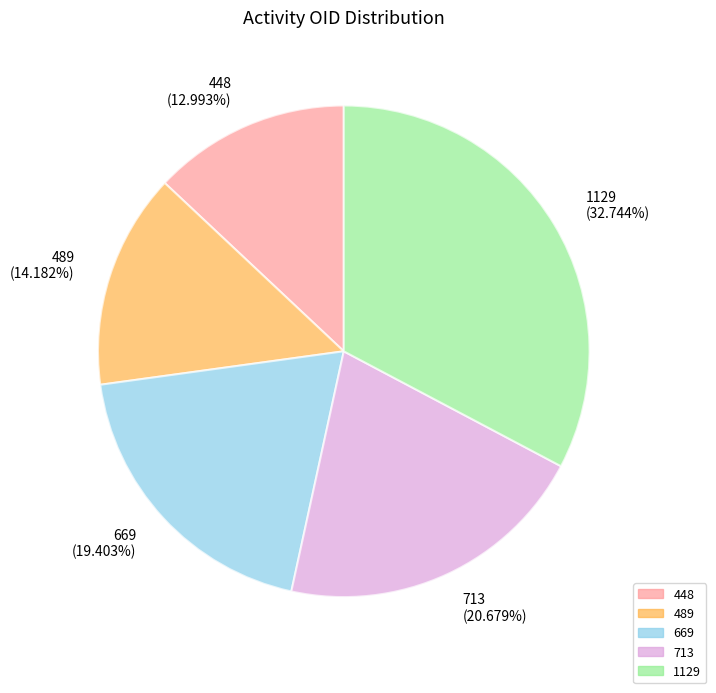

To the nearest percent, what is the average slice percentage?

20%